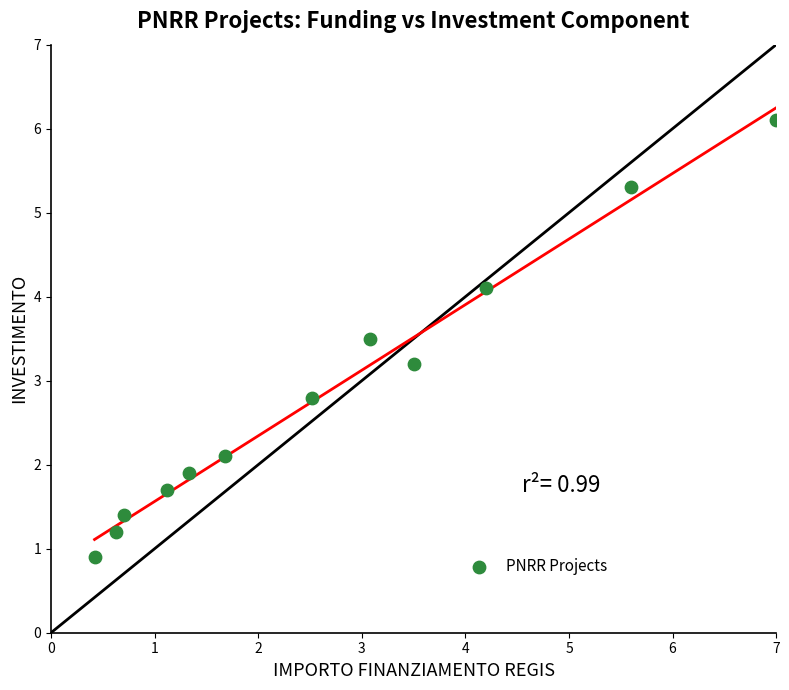

What is the range of Y values (max minus min)?

5.2